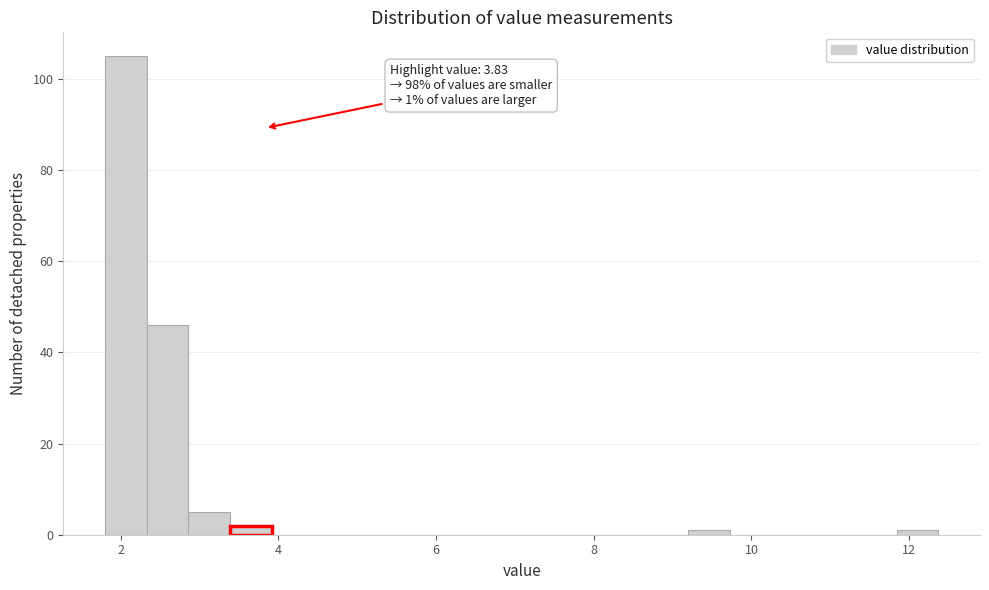

Read against the x-axis, roughly where is the centre of the tallest bar?

2.0